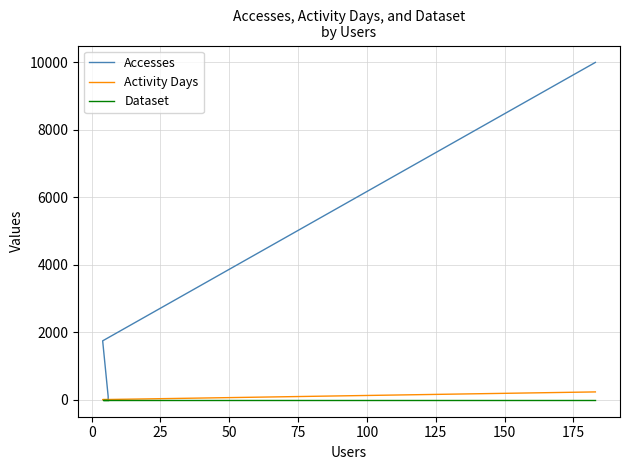

Is it true that Dataset equals 1 at 50?

True